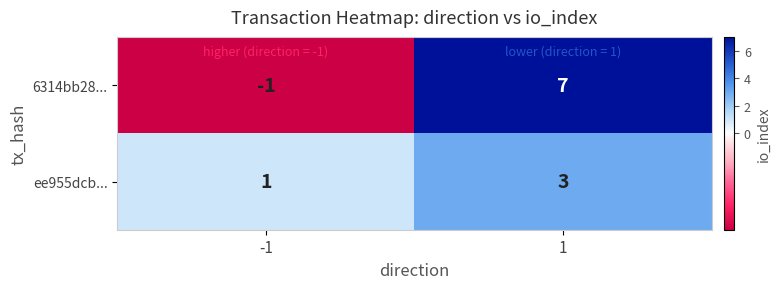

How many distinct data groups are displayed?

2